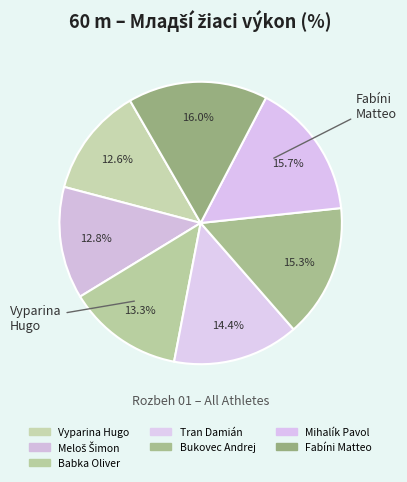

To the nearest percent, what is the average slice percentage?

14%